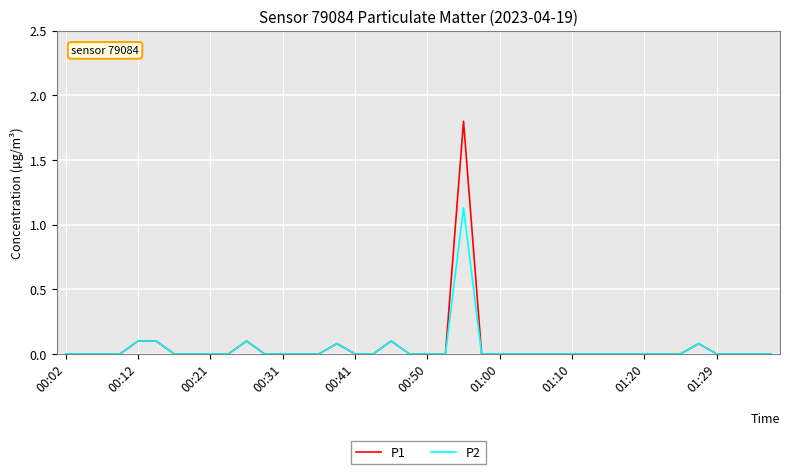

How many lines are shown in the chart?

2